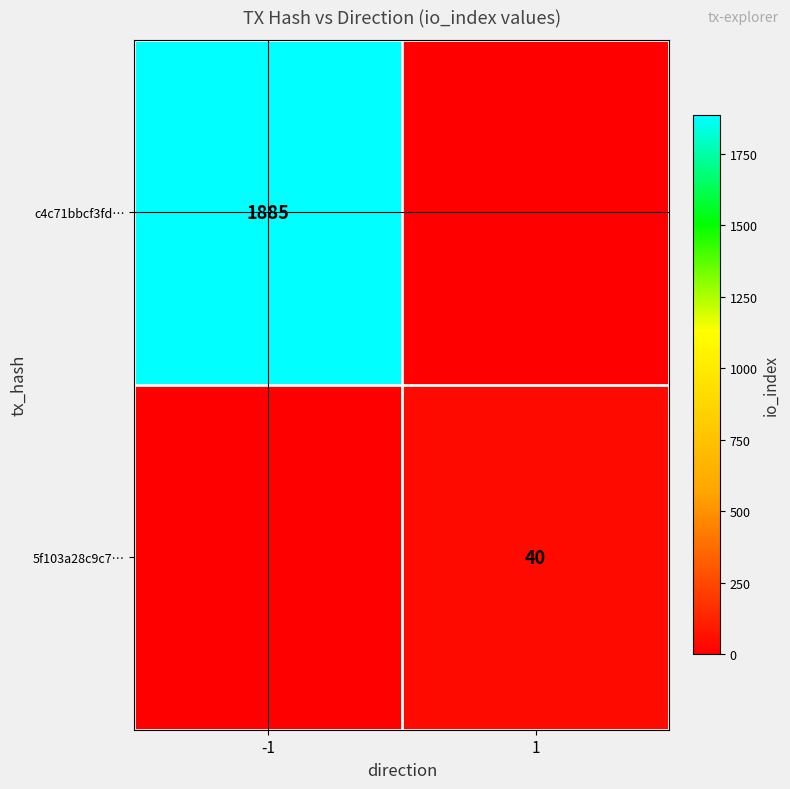

Is it true that 5f103a28c9c7… equals 64 at 1?

False